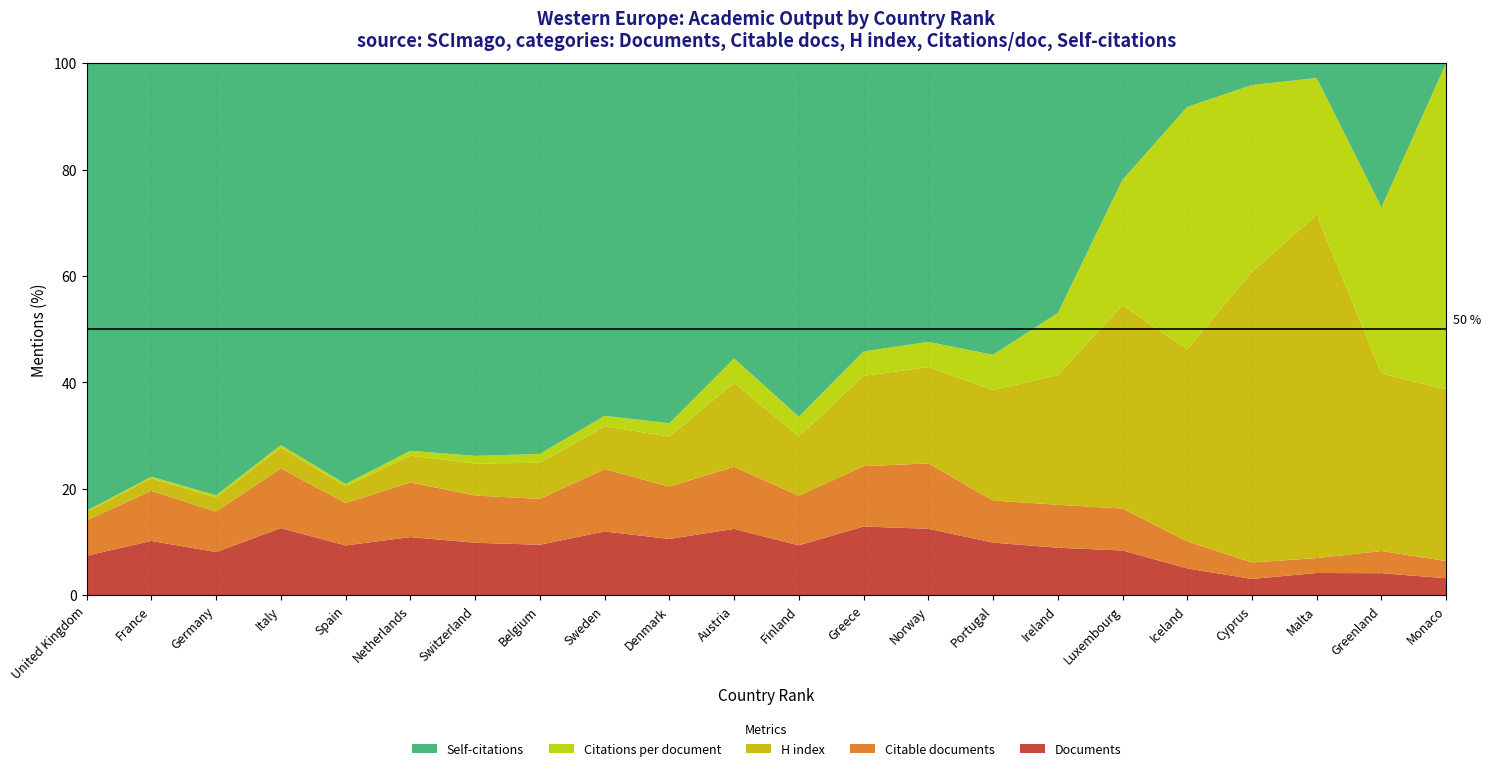

The Documents series shows 9.4 at Finland. True or false?

True